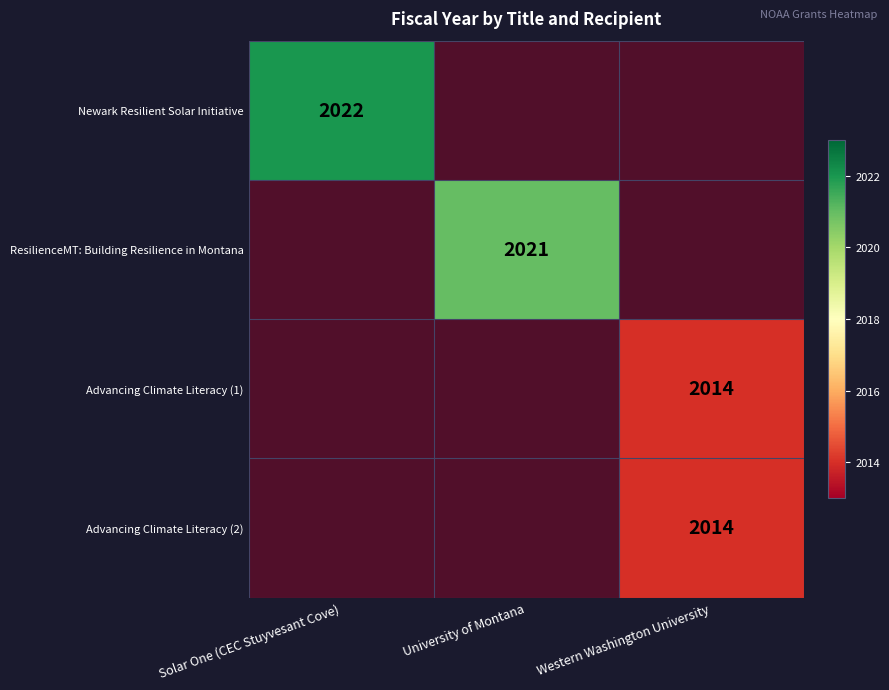

List the labels in order of ResilienceMT: Building Resilience in Montana value, smallest first.

Solar One (CEC Stuyvesant Cove), University of Montana, Western Washington University